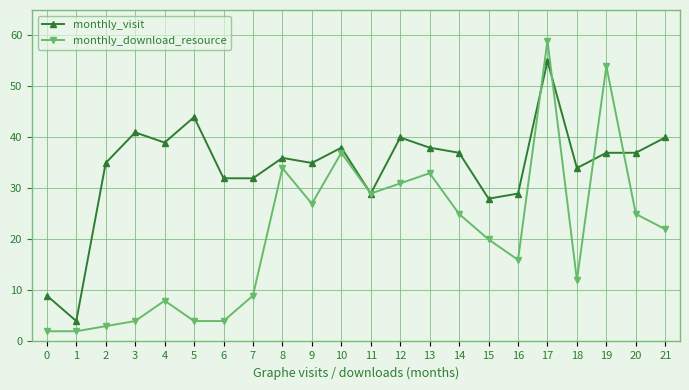

At which label does monthly_visit reach its minimum?

1